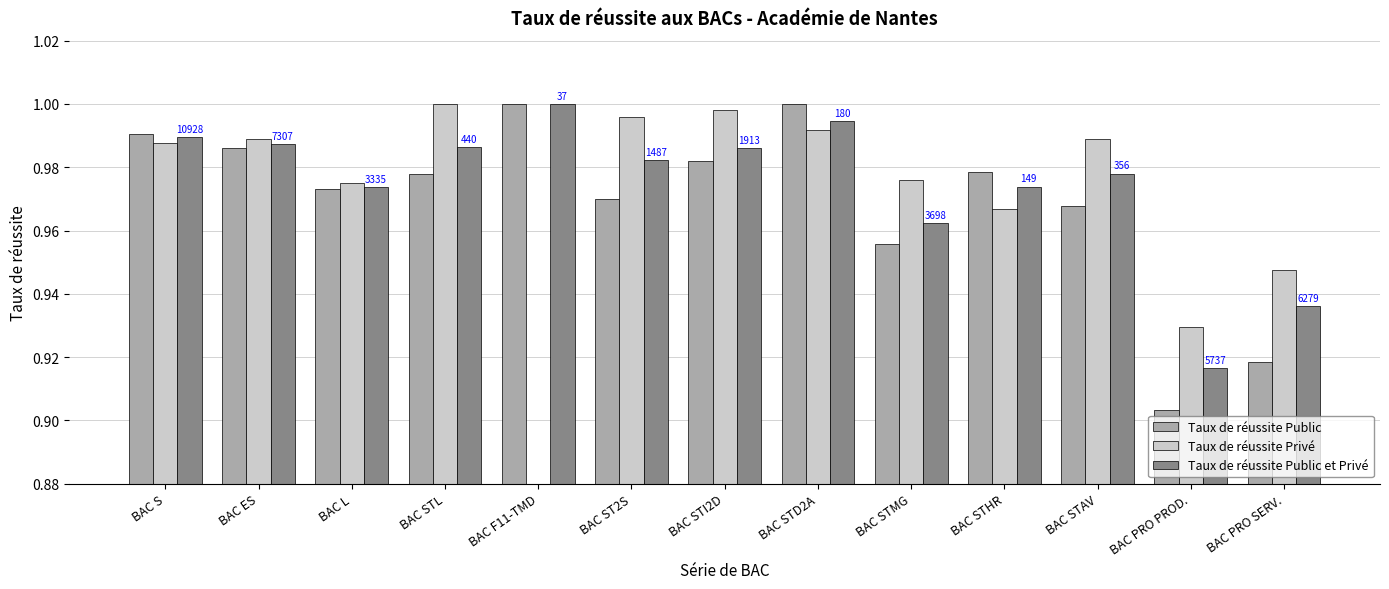

At which category is the sum across all series the highest?

BAC STD2A